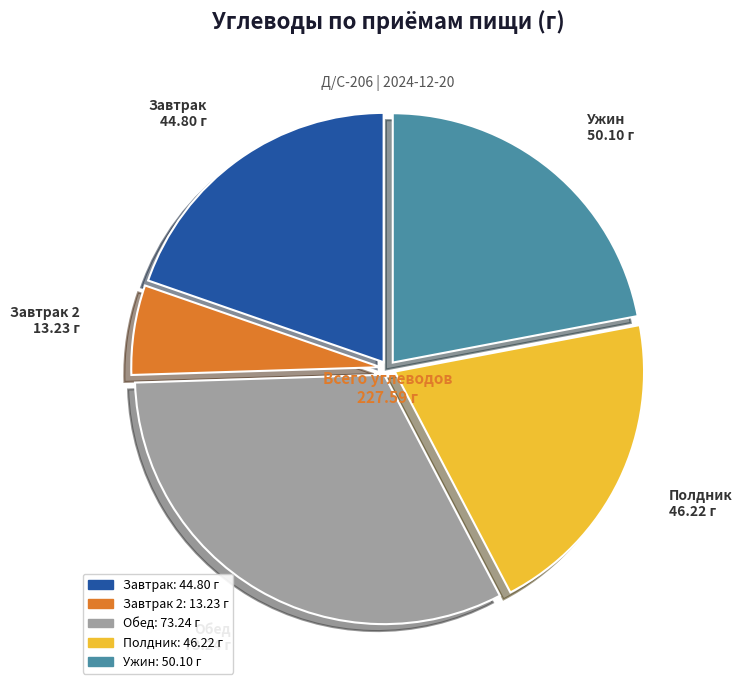

Does any single category account for the majority?

No